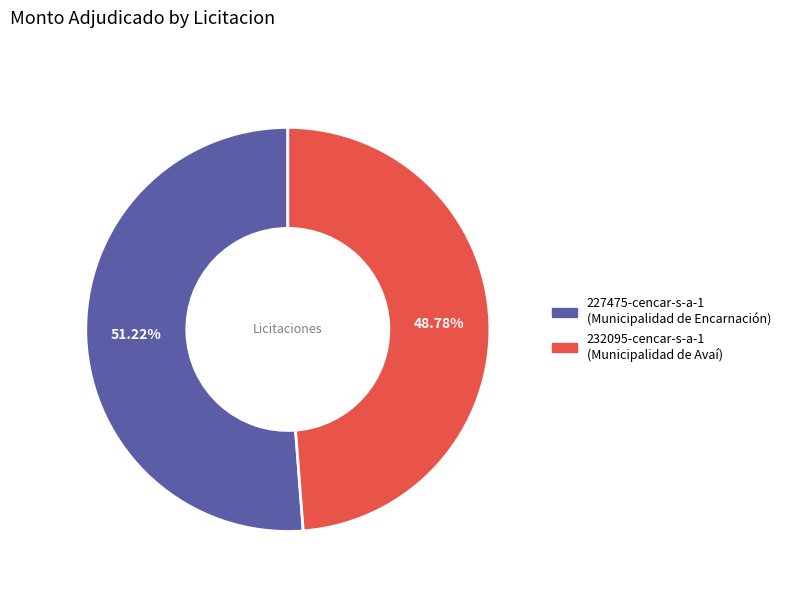

What is the total percentage of 227475-cencar-s-a-1 and 232095-cencar-s-a-1?

100.0%